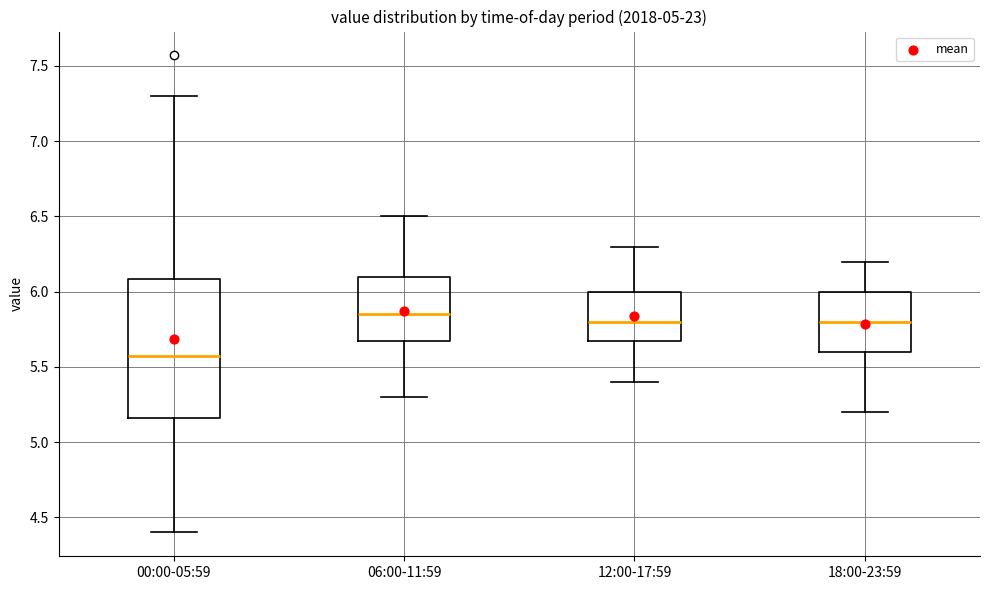

Reading left to right, transcribe this box plot: for each box, give where its median line is, the range the box spans, and where its two whiskers end, as read against the y-axis. The values are not printed on the chart, so give them approximately, as read against the axis.

00:00-05:59: median 5.55, box 5.15 to 6.10, whiskers 4.40 to 7.30
06:00-11:59: median 5.85, box 5.70 to 6.10, whiskers 5.30 to 6.50
12:00-17:59: median 5.80, box 5.70 to 6.00, whiskers 5.40 to 6.30
18:00-23:59: median 5.80, box 5.60 to 6.00, whiskers 5.20 to 6.20